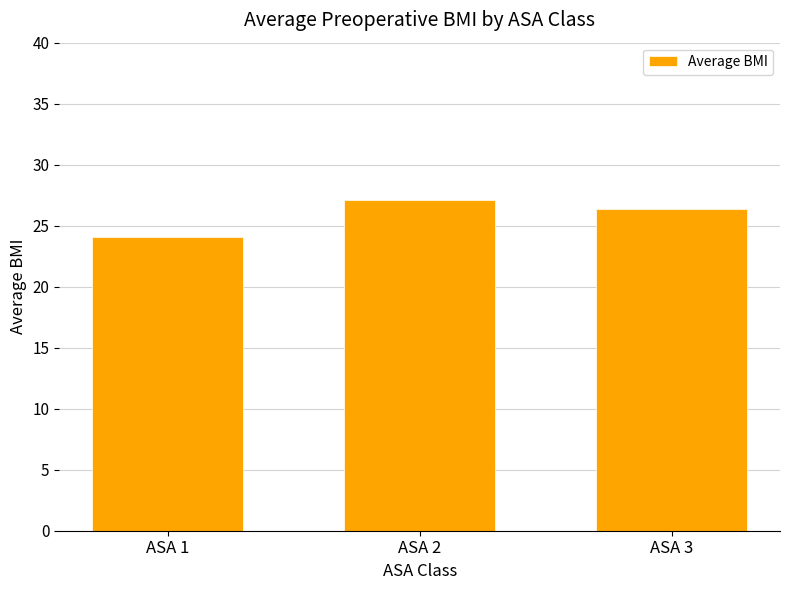

What is the greatest value displayed?

27.1